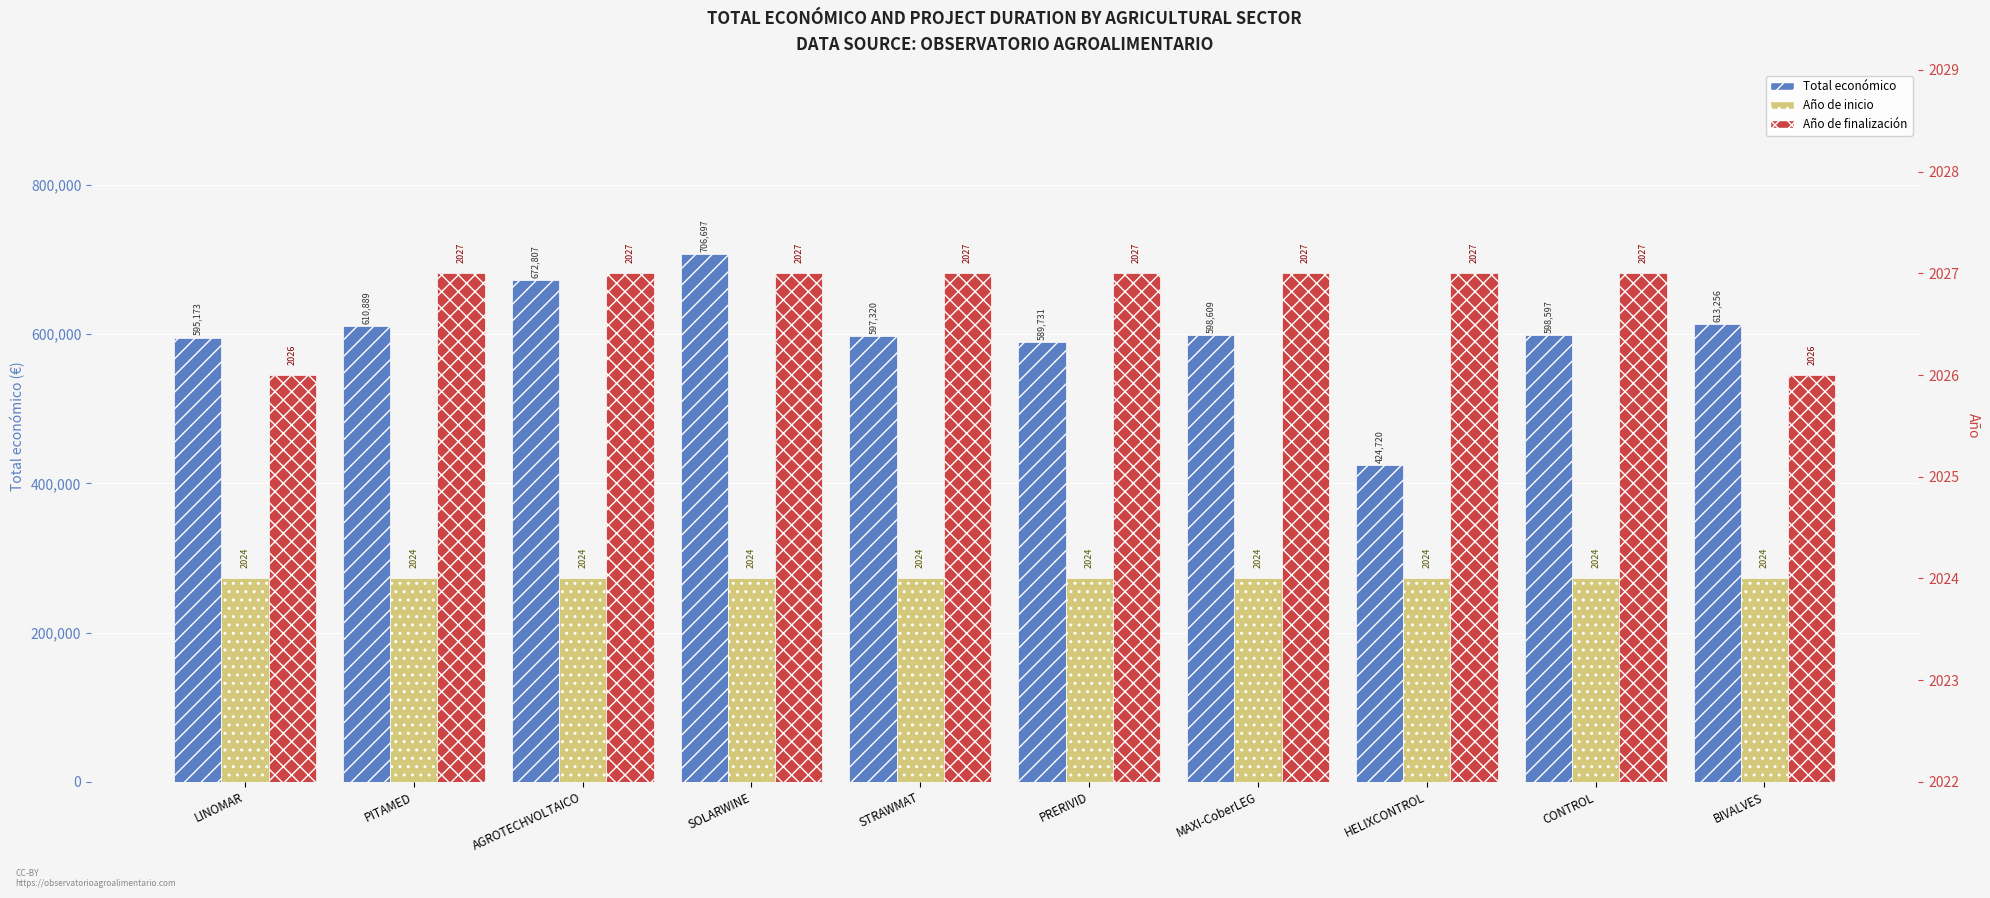

How many groups of bars are there?

10